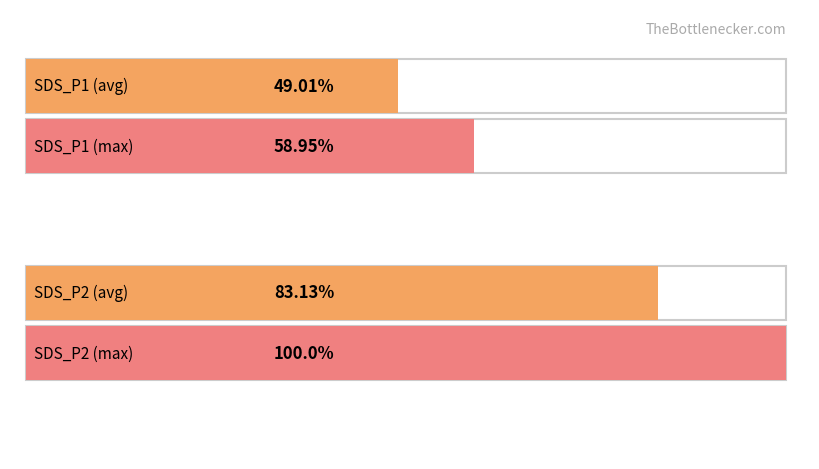

Is it true that Max_cycle equals 33352.4 at 00:20?

False